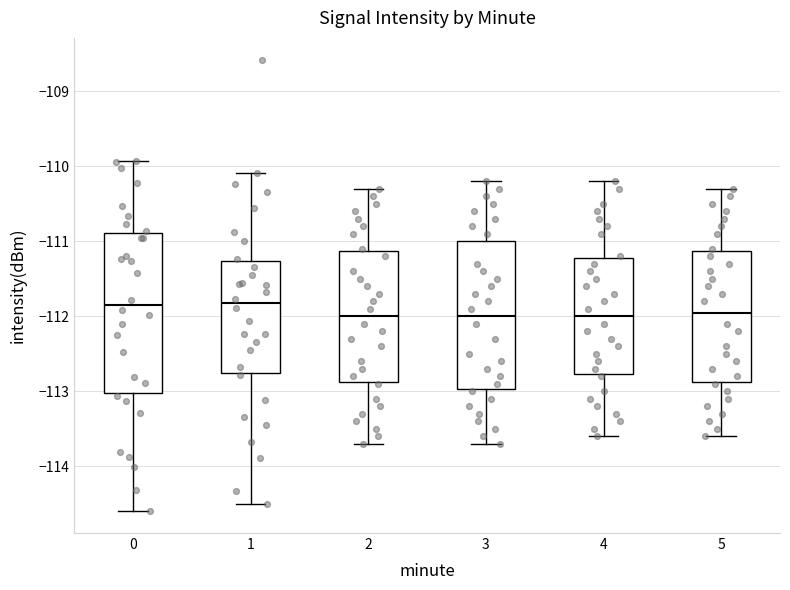

Which box is the tallest, from its lower edge to its upper edge?

0